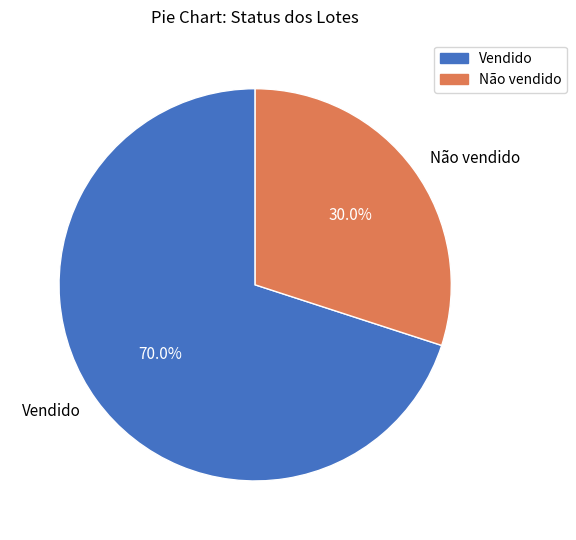

Count the number of slices in the pie.

2